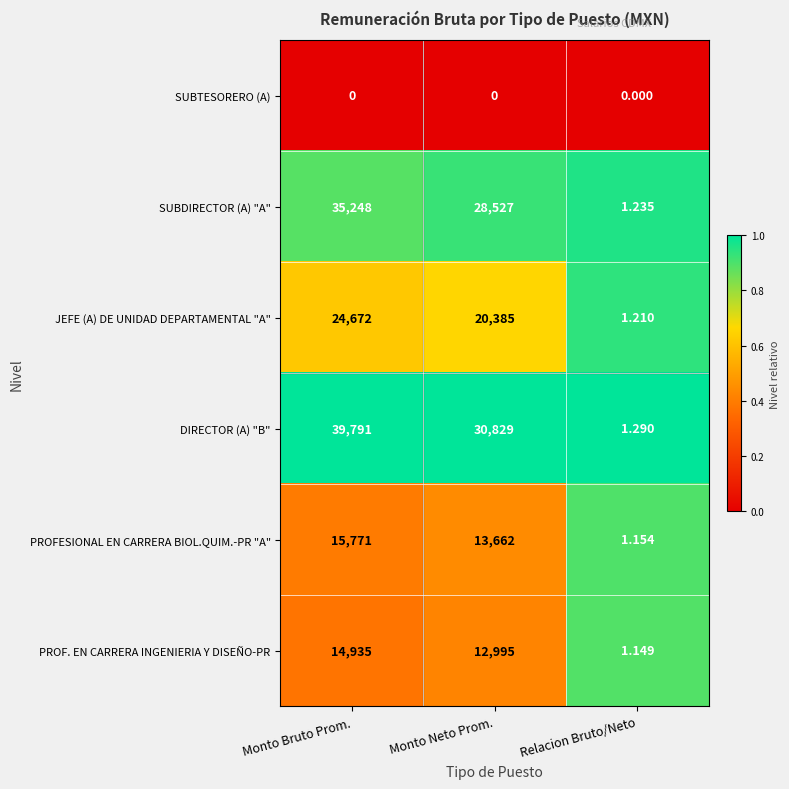

List the series in order of their peak value, highest first.

DIRECTOR (A) "B", SUBDIRECTOR (A) "A", JEFE (A) DE UNIDAD DEPARTAMENTAL "A", PROFESIONAL EN CARRERA BIOL.QUIM.-PR "A", PROF. EN CARRERA INGENIERIA Y DISEÑO-PR, SUBTESORERO (A)